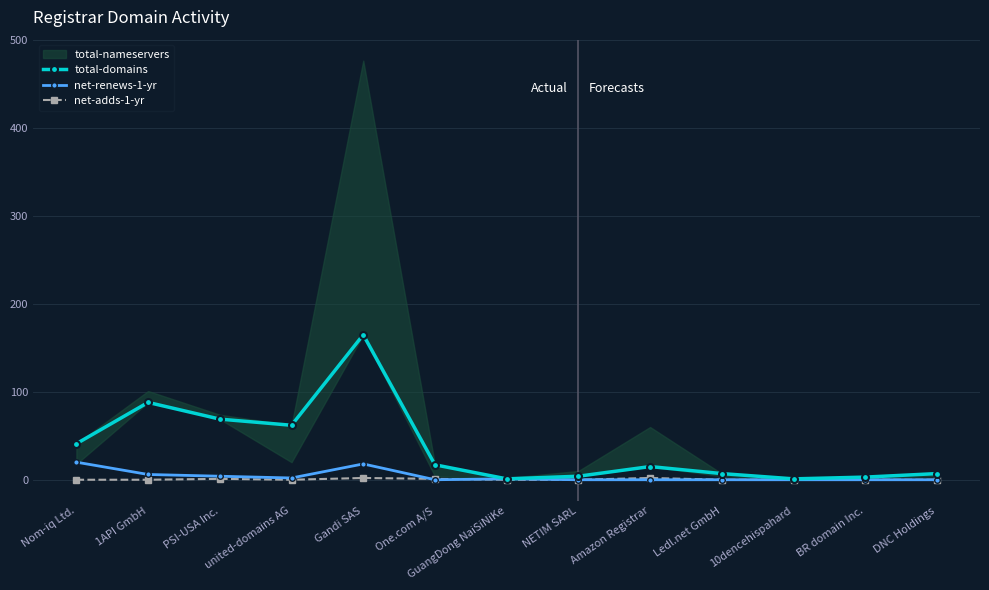

At which category does the chart reach its peak across all series?

Gandi SAS